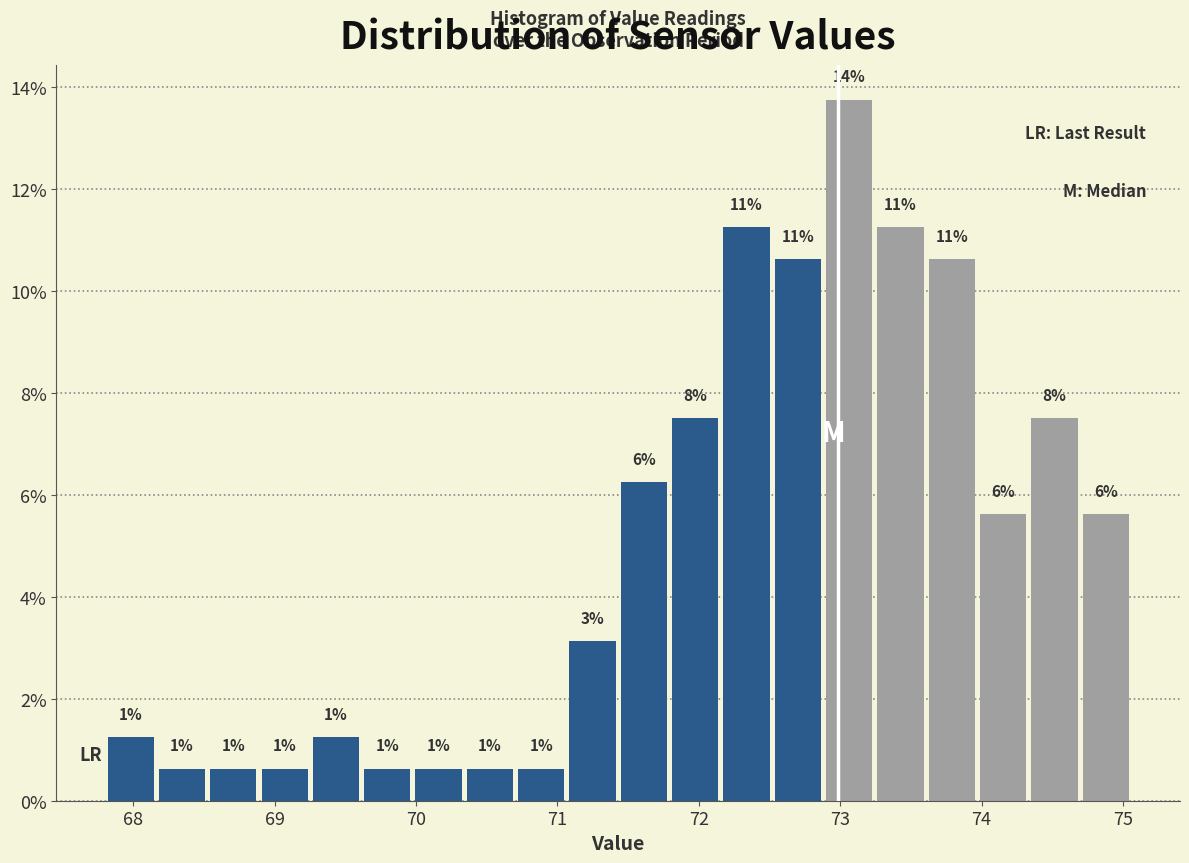

Around what value on the x-axis is the tallest bar? Give the approximate position of its centre, as read against the axis.

73.1